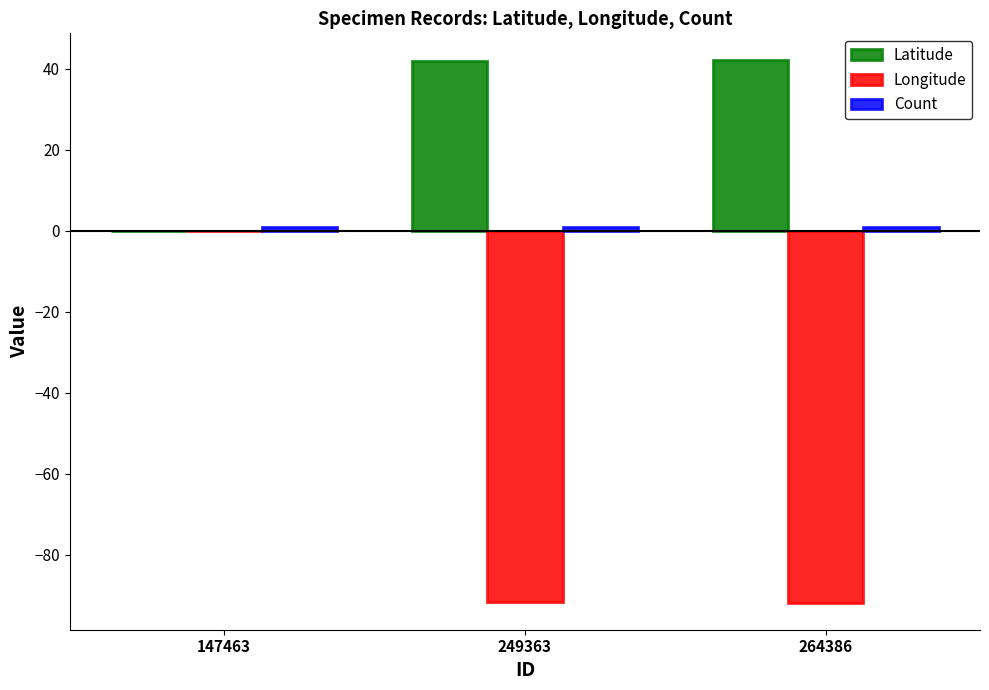

The Longitude series shows -91.8 at 264386. True or false?

True